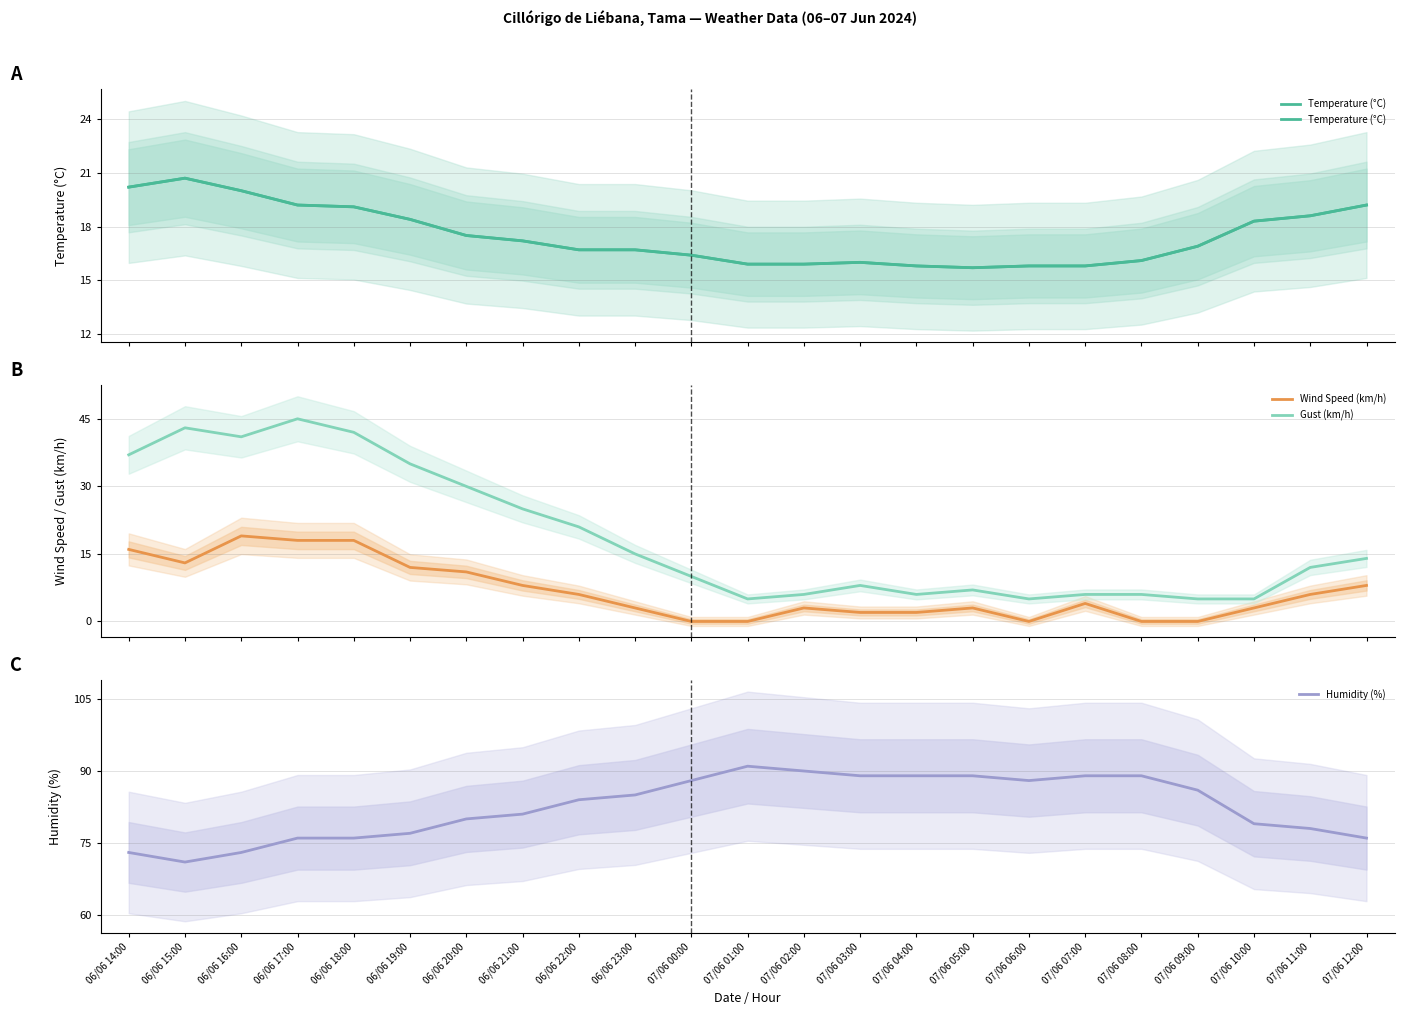

The Wind Speed (km/h) series shows 0.0 at 07/06 01:00. True or false?

True